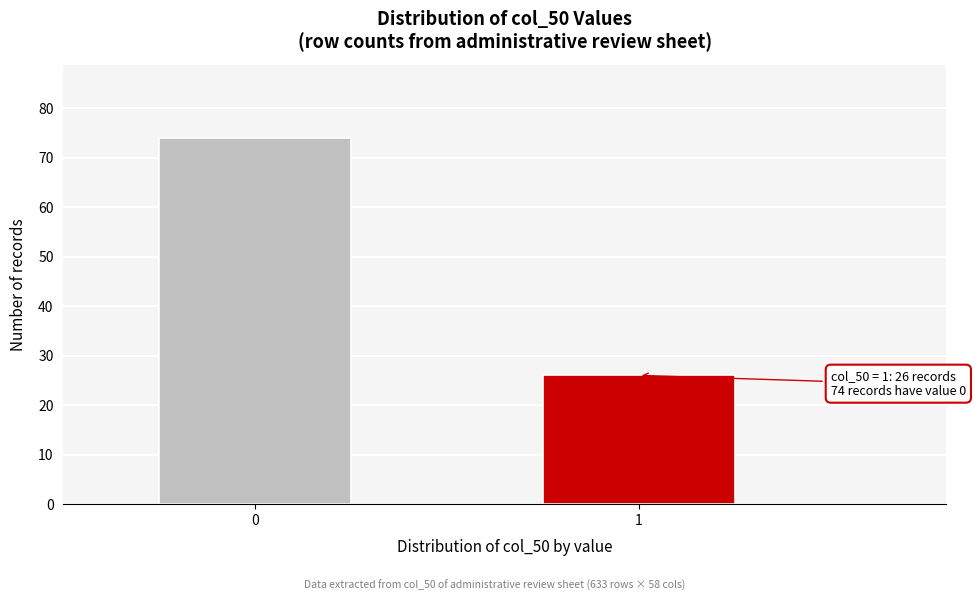

Reading left to right, extract all data points from this chart.

74	26